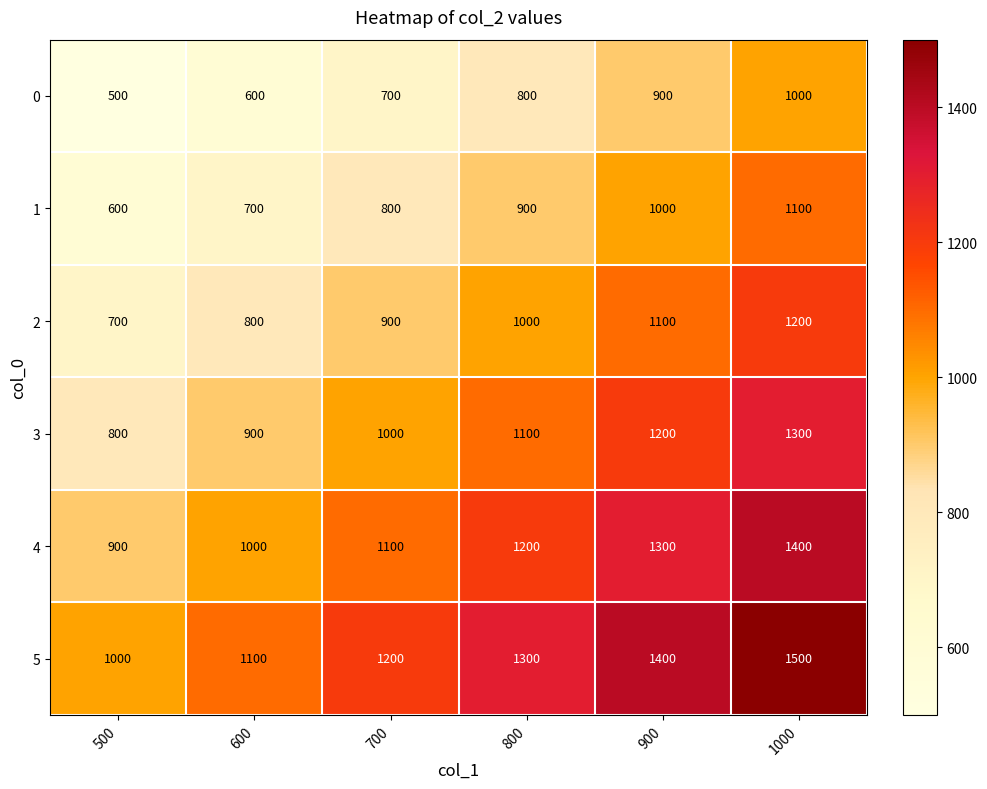

What is the smallest value displayed?

500